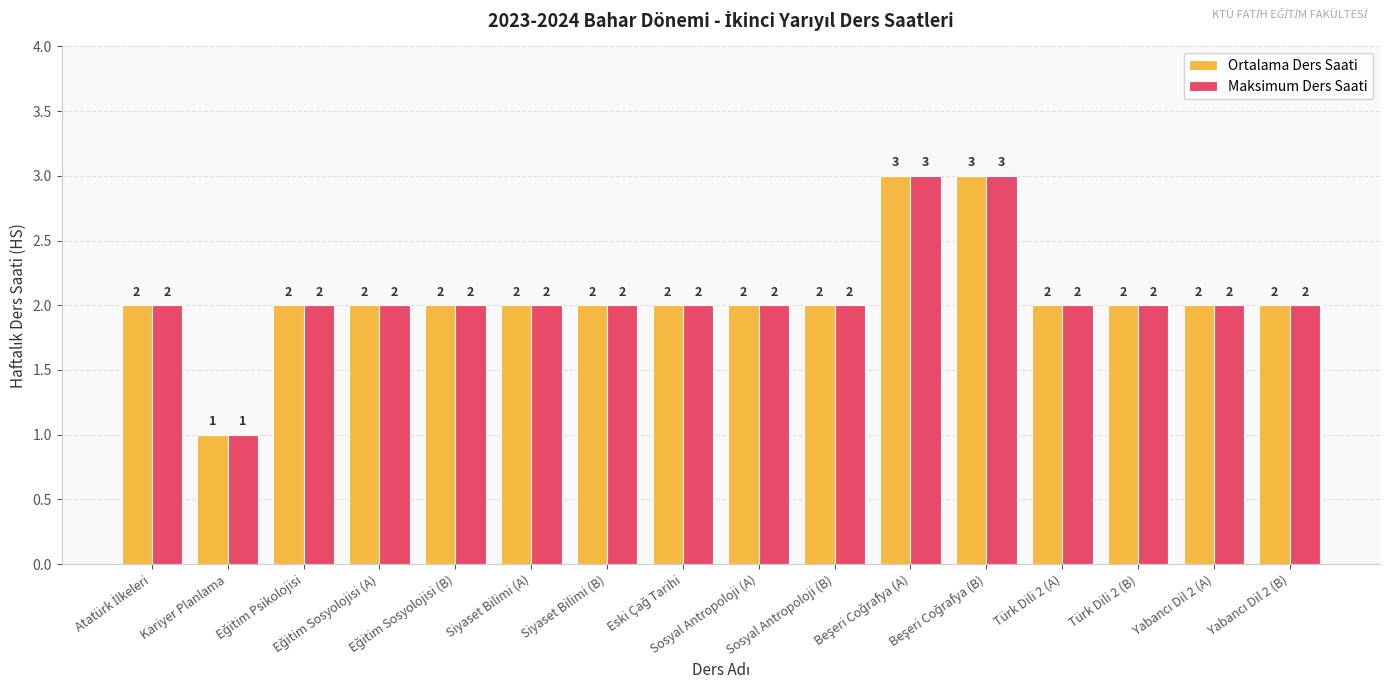

What position from the left is Sosyal Antropoloji (B)?

10